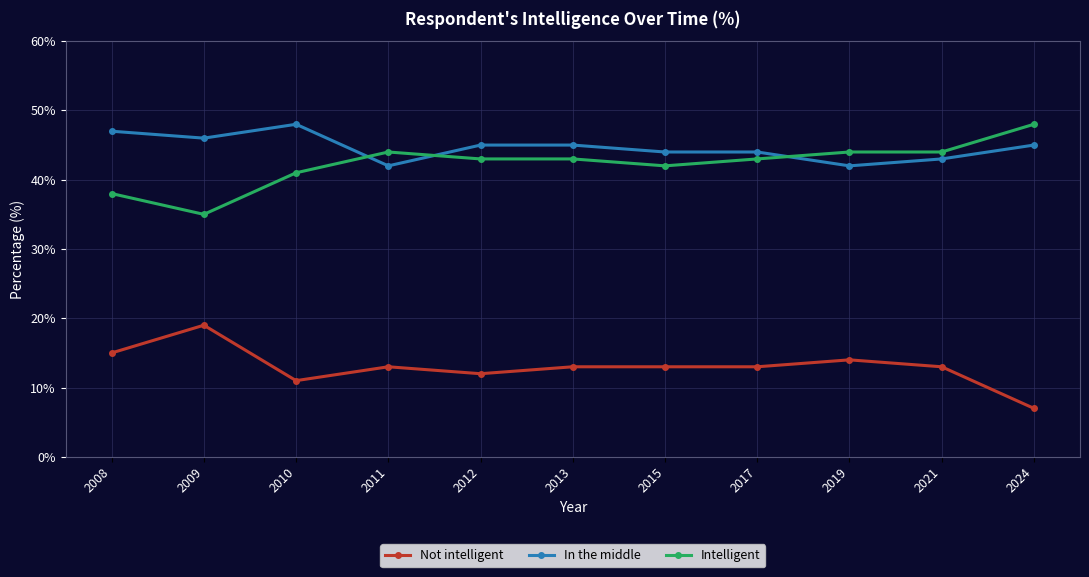

Does the chart display data point markers on the line(s)?

Yes